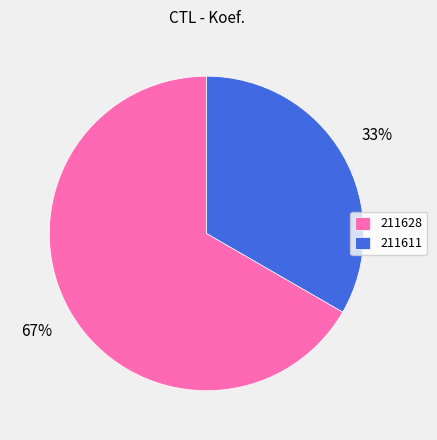

What is the largest slice in the pie chart?

211628